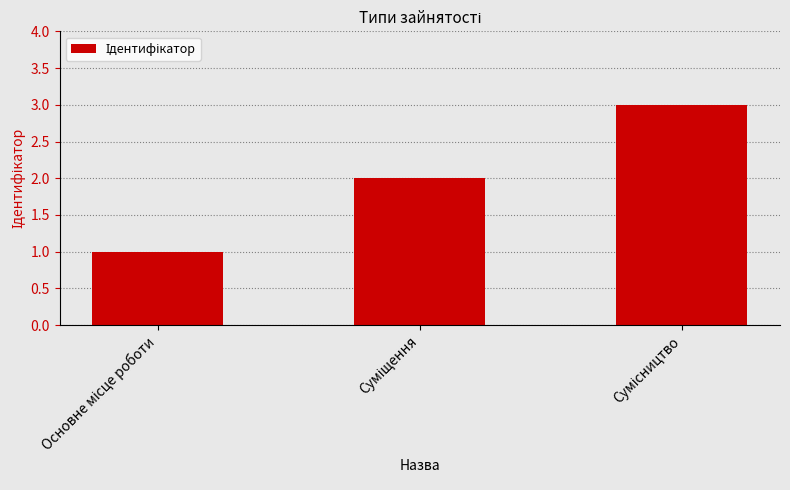

What is the sum of all values?

6